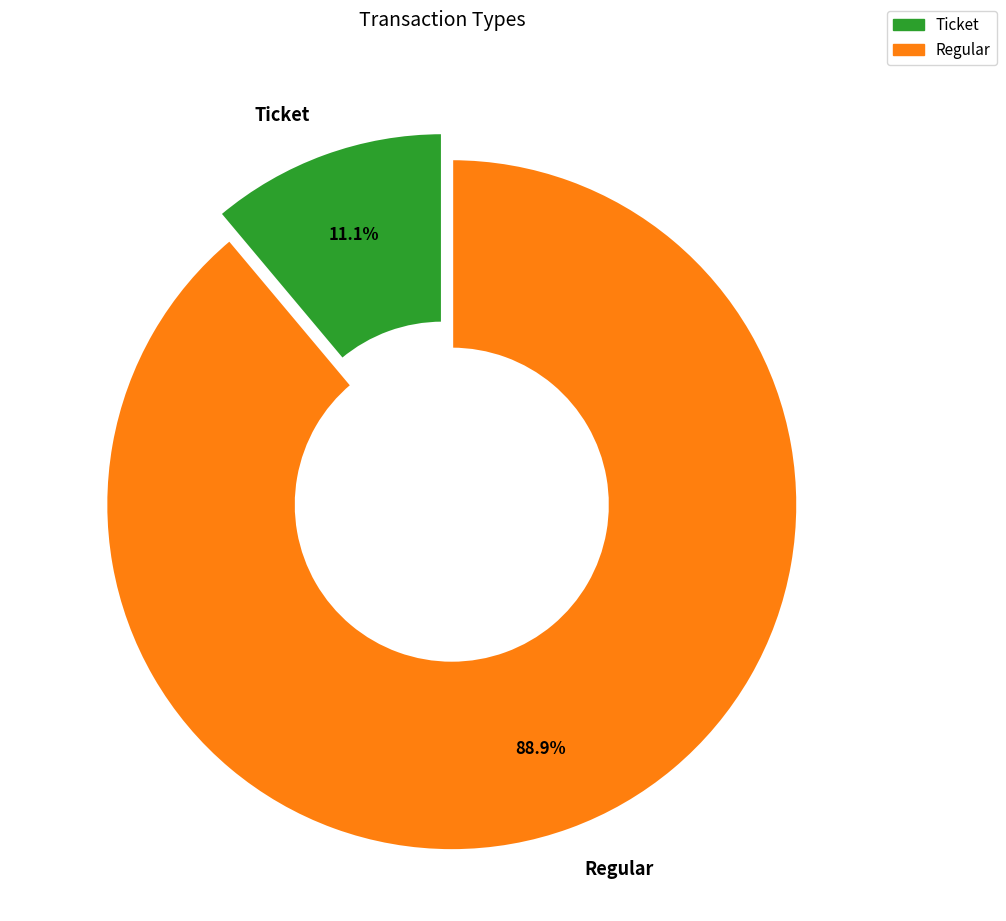

To the nearest percent, what is the difference between the Regular and Ticket slice percentages?

78%